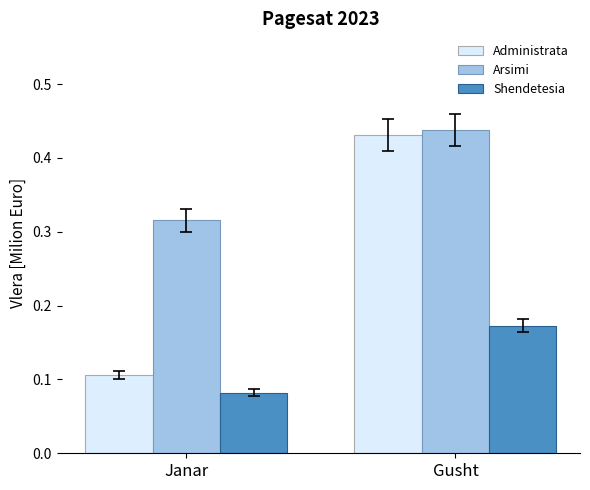

Is the value of Shendetesia at Janar greater than the value of Administrata at Janar?

No